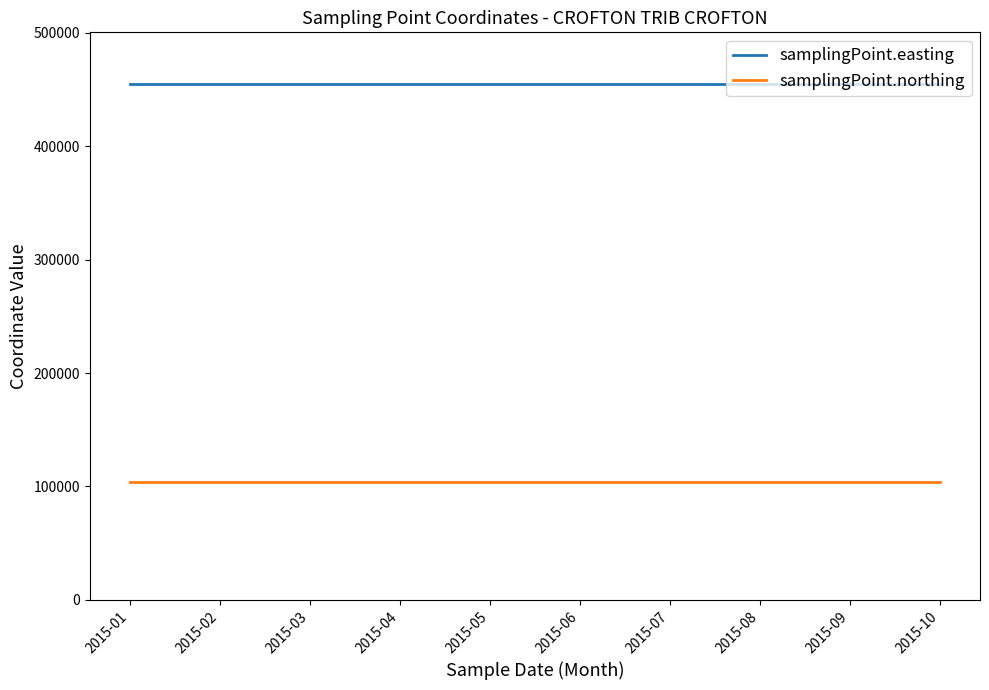

What is the maximum value for samplingPoint.northing?

104314